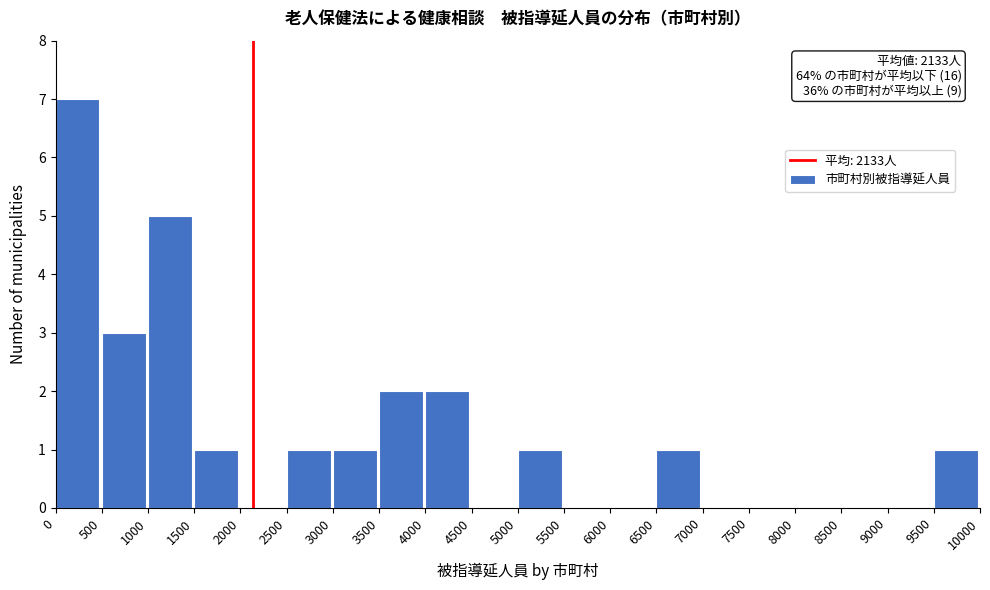

Which range on the x-axis has the tallest bar?

0 to 500